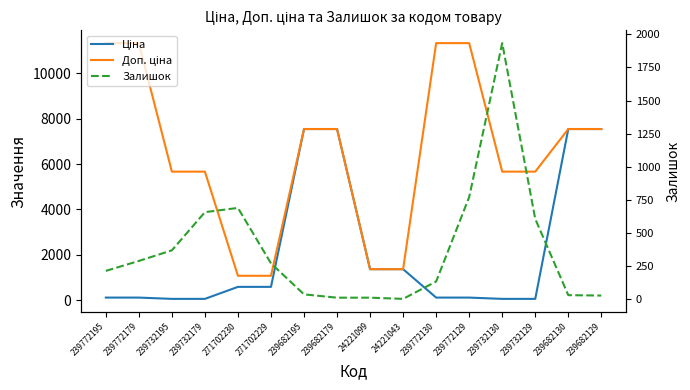

Where is Залишок nearest to the value 968?

239772129